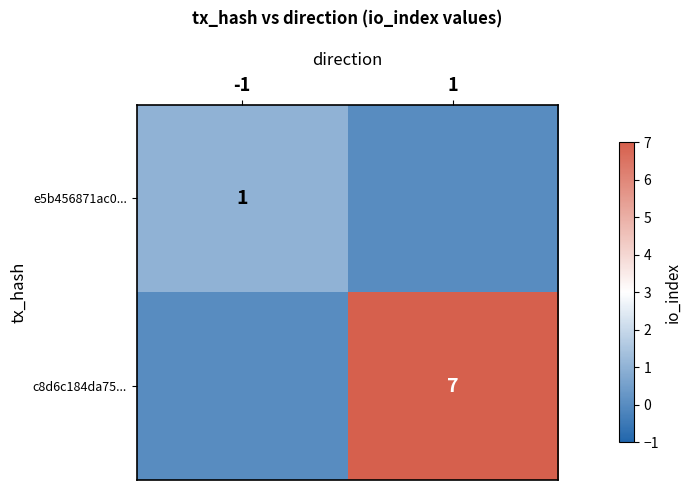

Is the value of c8d6c184da75... at 1 greater than the value of e5b456871ac0... at -1?

Yes